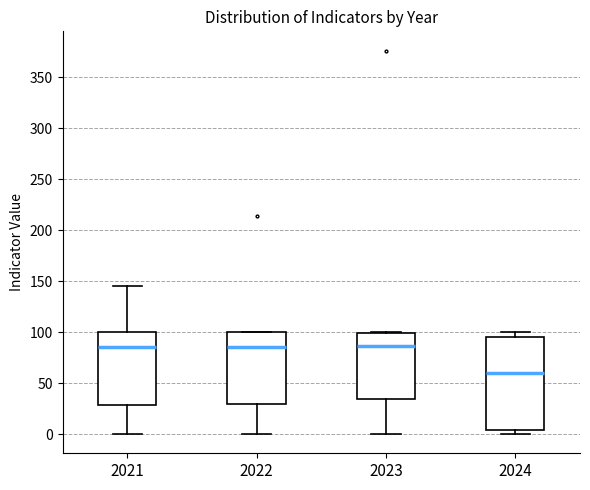

Reading left to right, read every box against the y-axis: the position of its median line, the range the box covers, and the ends of its whiskers. The values are not printed on the chart, so give them approximately, as read against the axis.

2021: median 85, box 30 to 100, whiskers 0 to 145
2022: median 85, box 30 to 100, whiskers 0 to 100
2023: median 85, box 35 to 100, whiskers 0 to 100
2024: median 60, box 5 to 95, whiskers 0 to 100